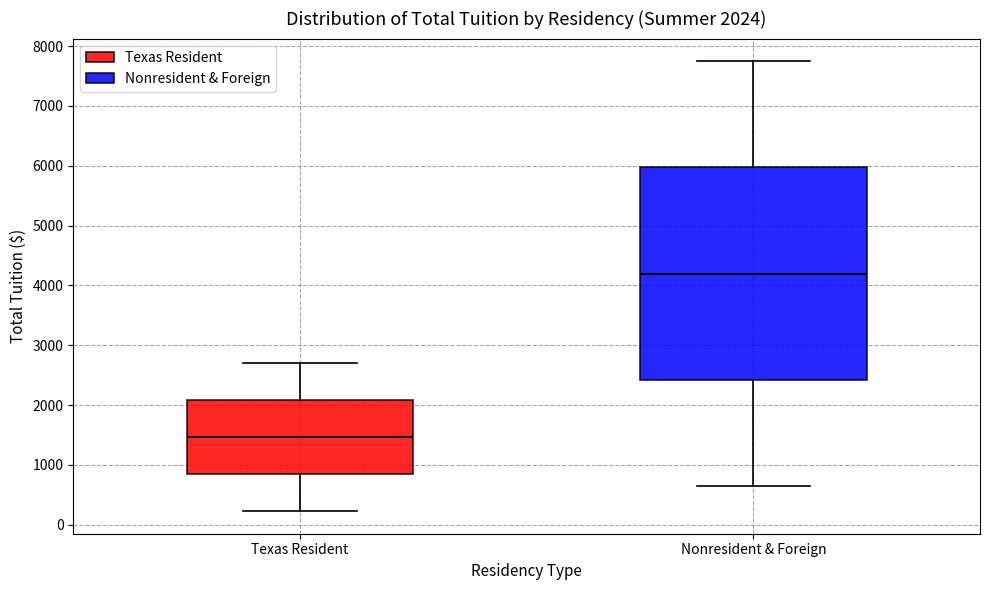

Which box has the highest median line?

Nonresident & Foreign